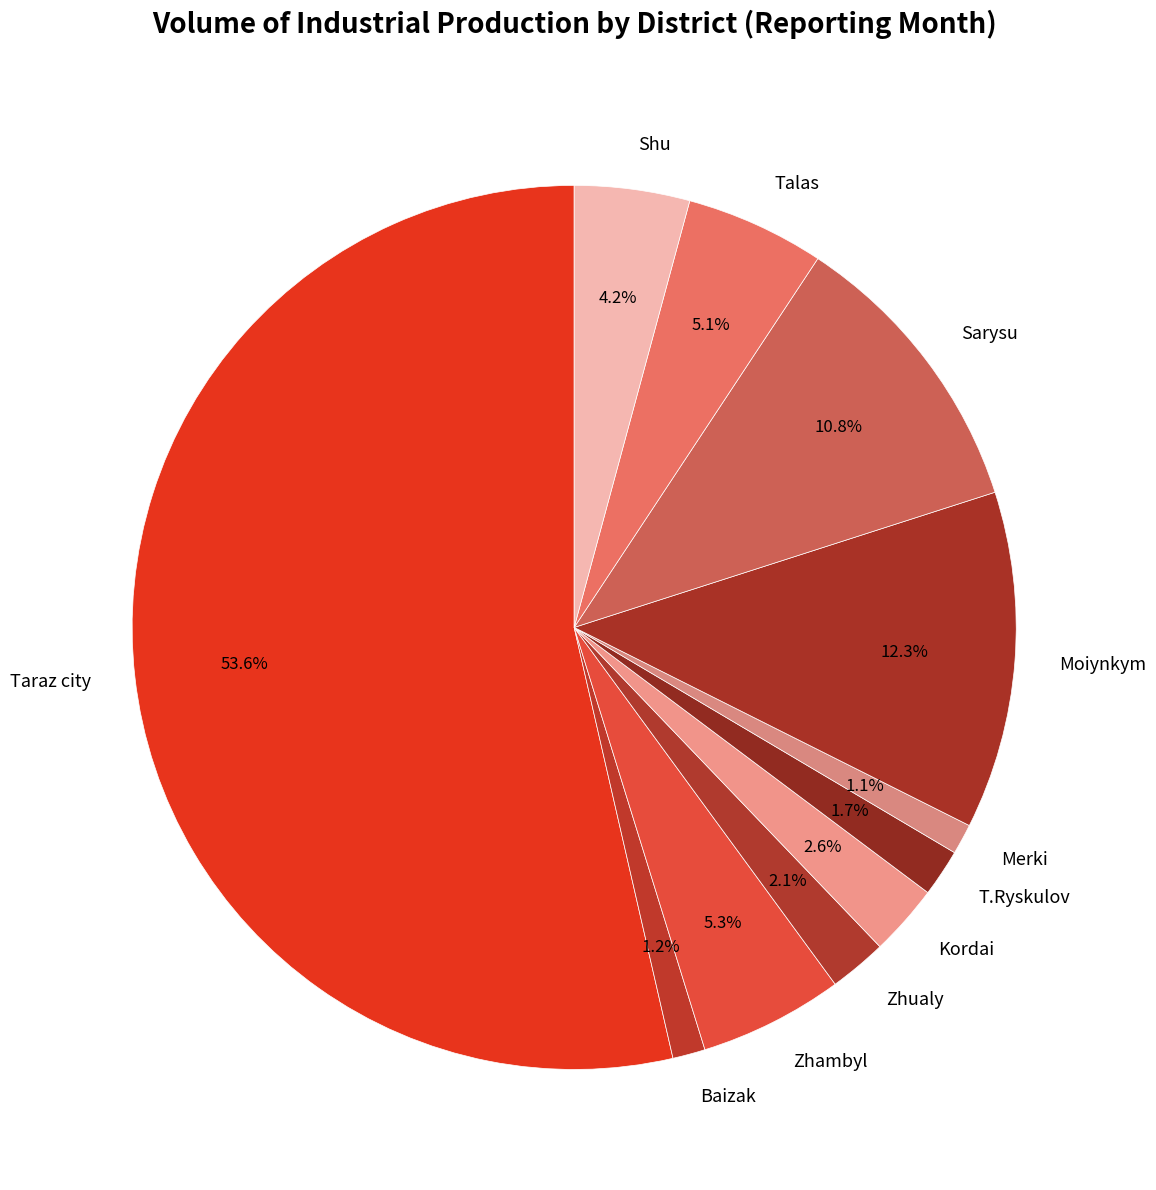

Which category has the biggest portion of the pie?

Taraz city